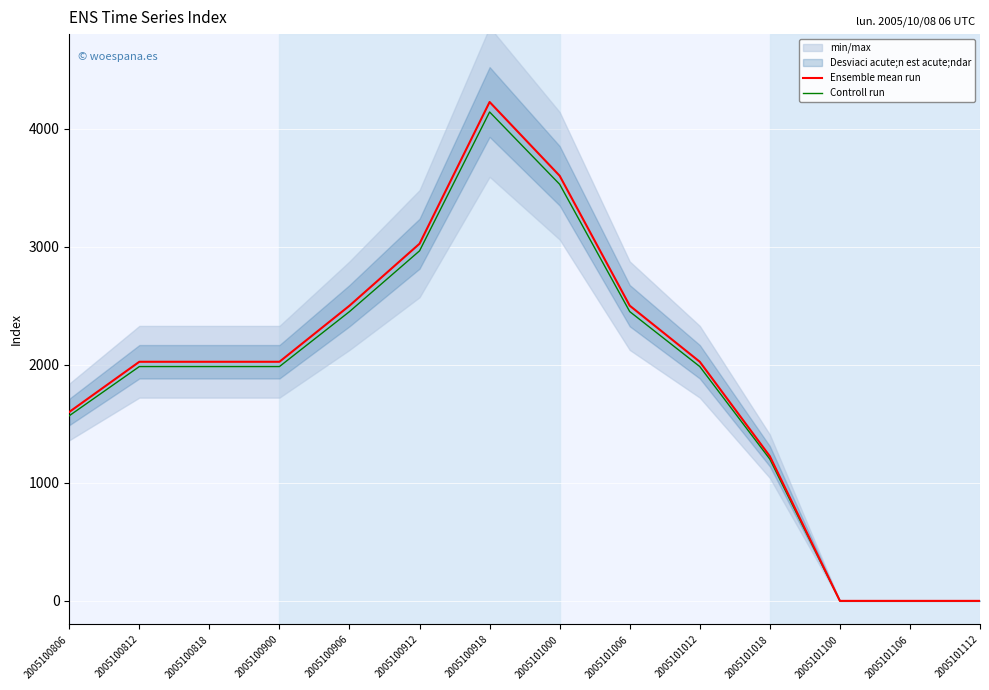

What is the difference between the maximum and second lowest values in the Ensemble mean run series?

4225.0